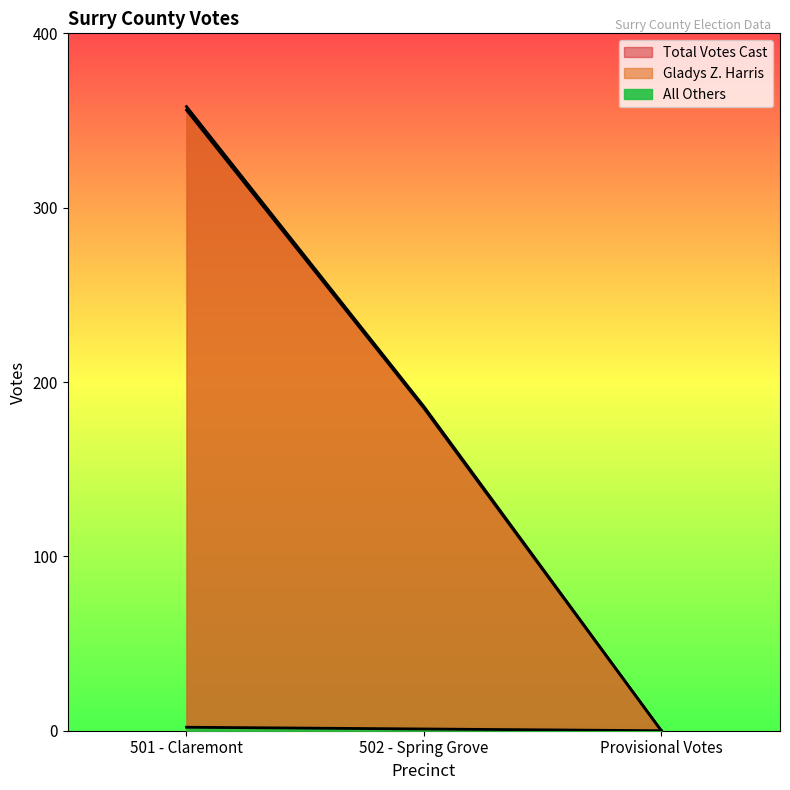

Reading left to right, extract all data points from this chart.

Gladys Z. Harris: 501 - Claremont=356	502 - Spring Grove=185	Provisional Votes=0
All Others: 501 - Claremont=2	502 - Spring Grove=1	Provisional Votes=0
Total Votes Cast: 501 - Claremont=358	502 - Spring Grove=186	Provisional Votes=0